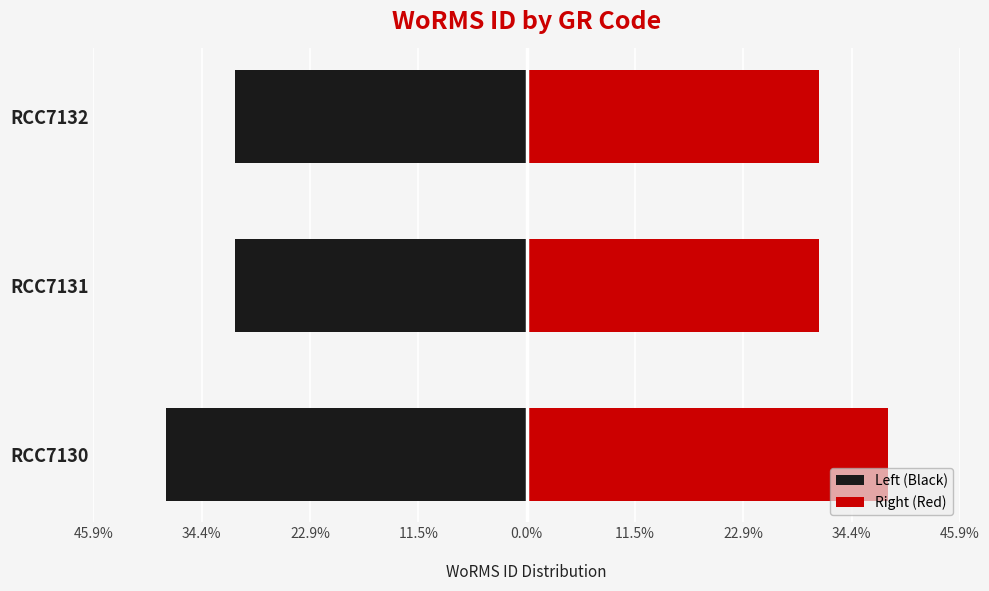

How many data points does each series have?

3